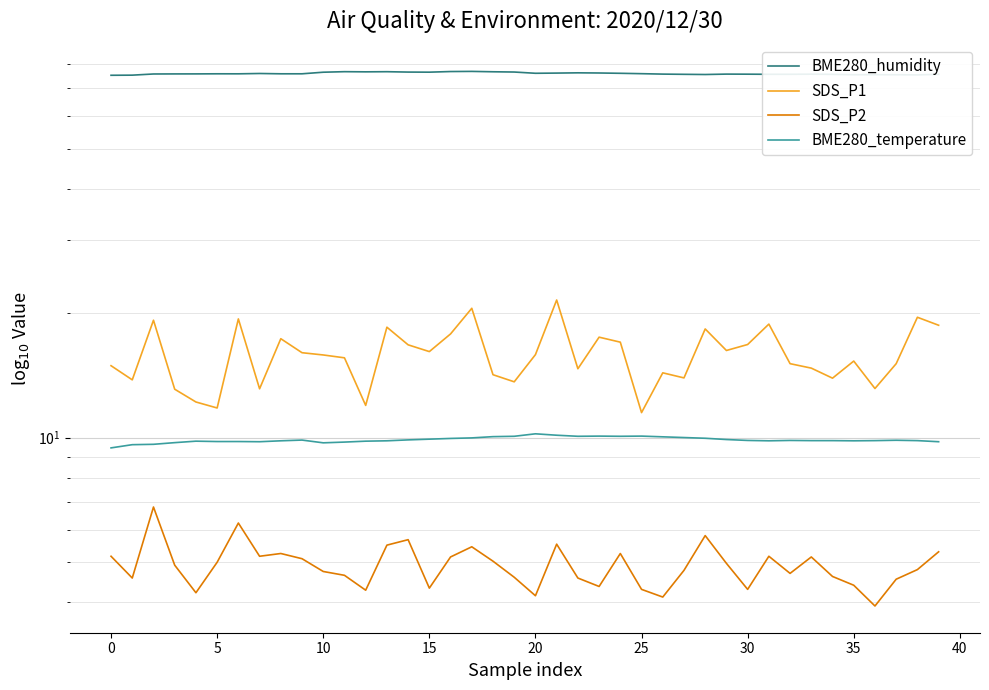

True or false: SDS_P2 and SDS_P1 intersect in this chart.

False